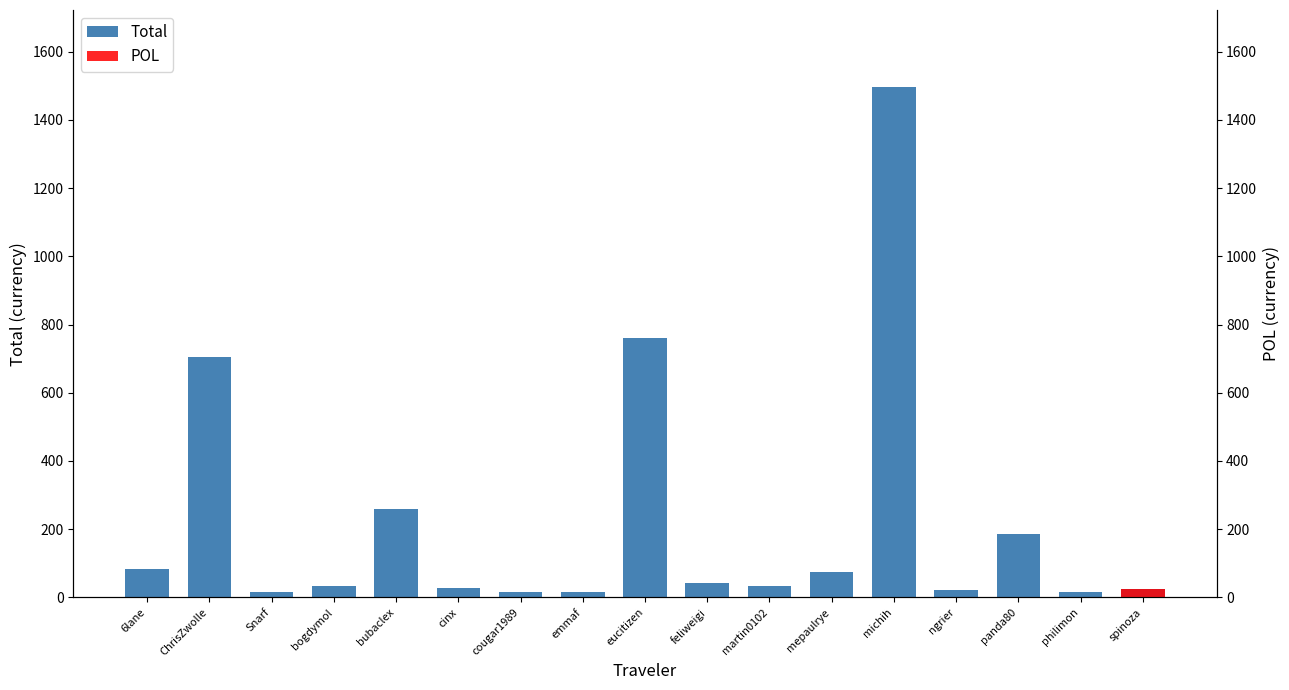

What is the sum of the values at bubaclex and Snarf?

273.2